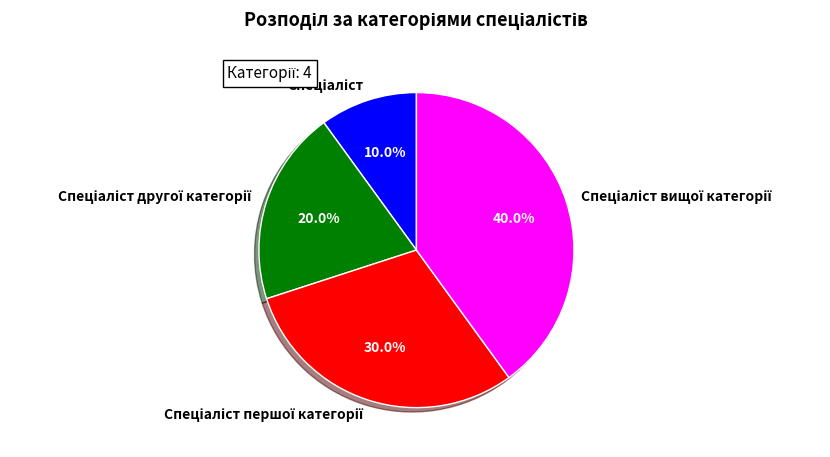

Does any single category account for the majority?

No